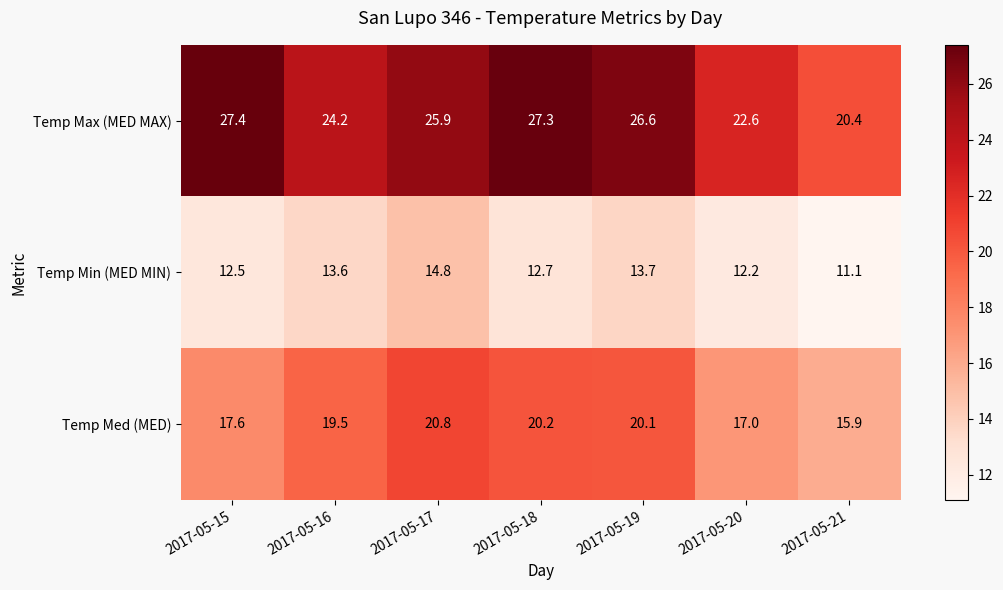

What is the difference between the maximum and minimum values in the Temp Max (MED MAX) series?

7.0